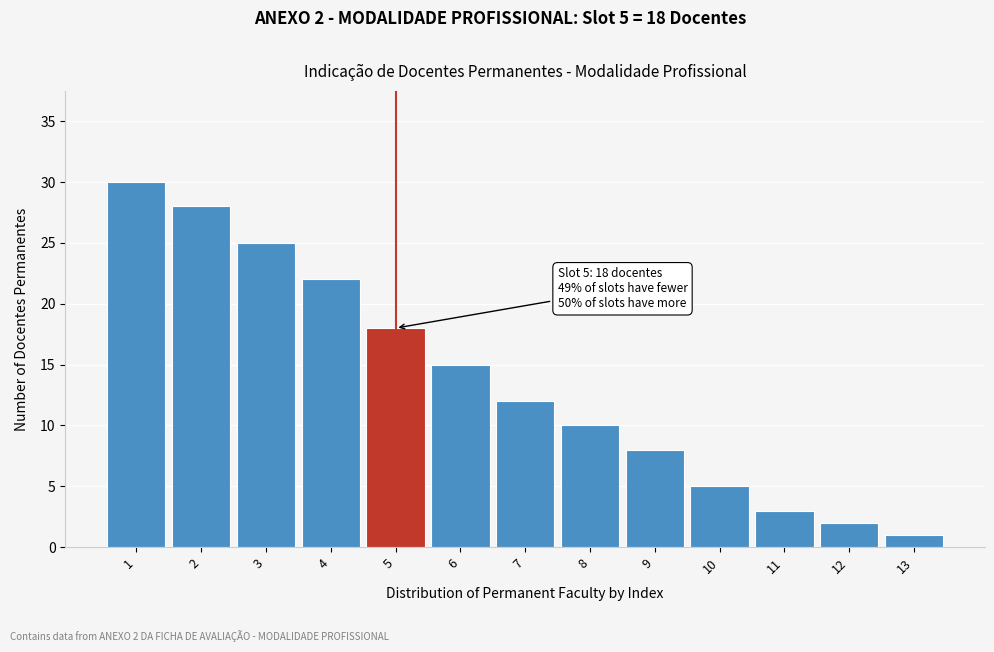

Reading right to left, extract all data points from this chart.

13=1	12=2	11=3	10=5	9=8	8=10	7=12	6=15	5=18	4=22	3=25	2=28	1=30